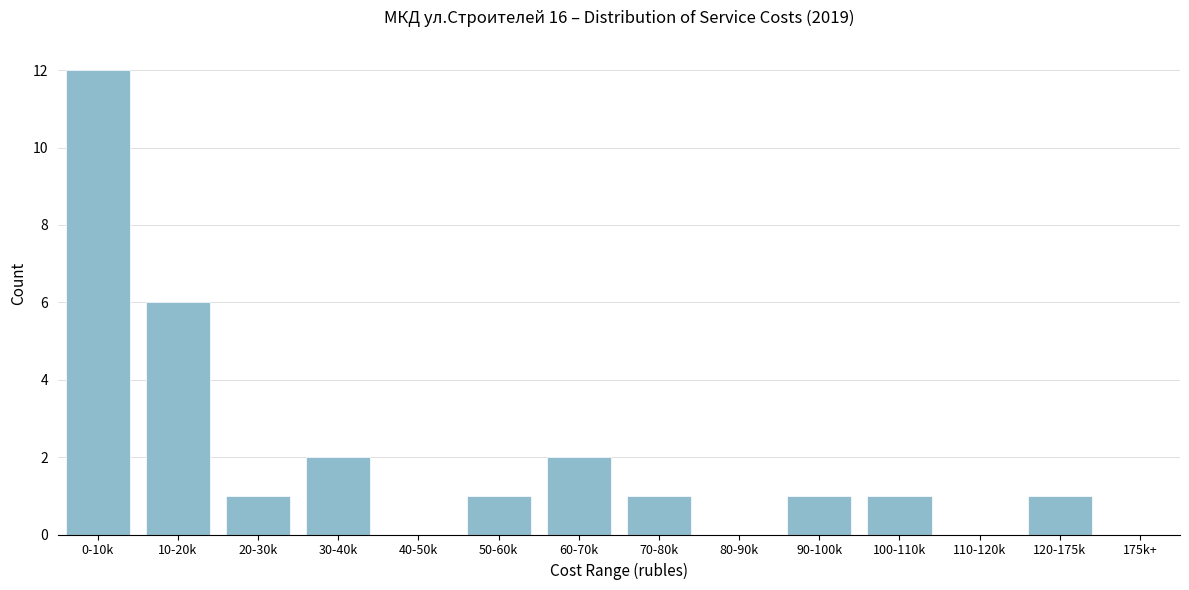

Reading left to right, what are all the values shown in this chart?

0-10k=12	10-20k=6	20-30k=1	30-40k=2	40-50k=0	50-60k=1	60-70k=2	70-80k=1	80-90k=0	90-100k=1	100-110k=1	110-120k=0	120-175k=1	175k+=0